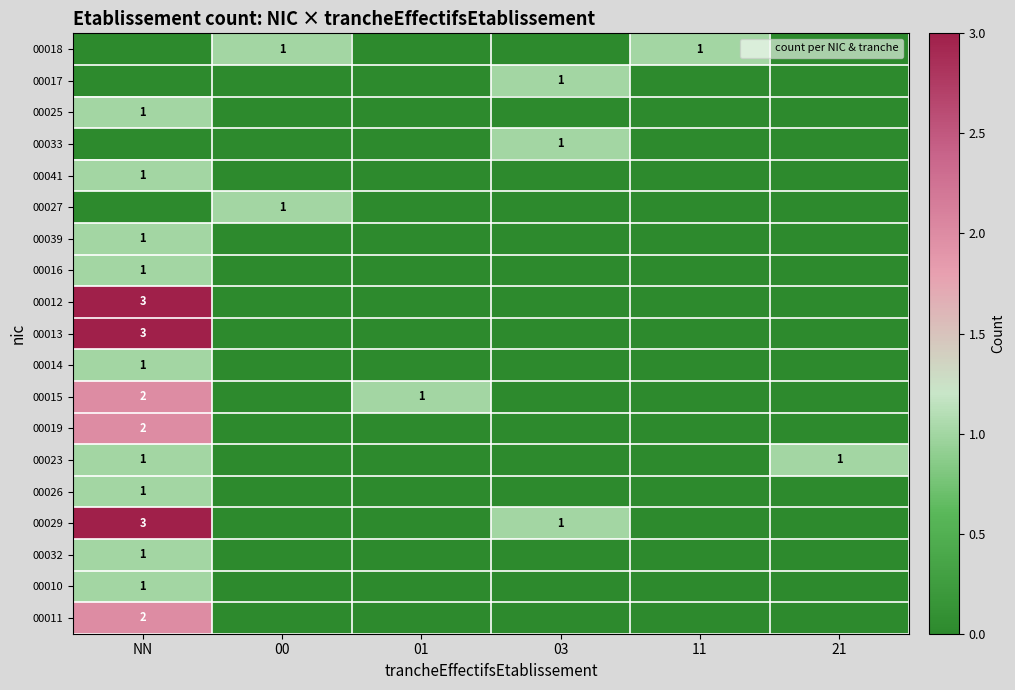

At which label does 00016 reach its peak?

NN